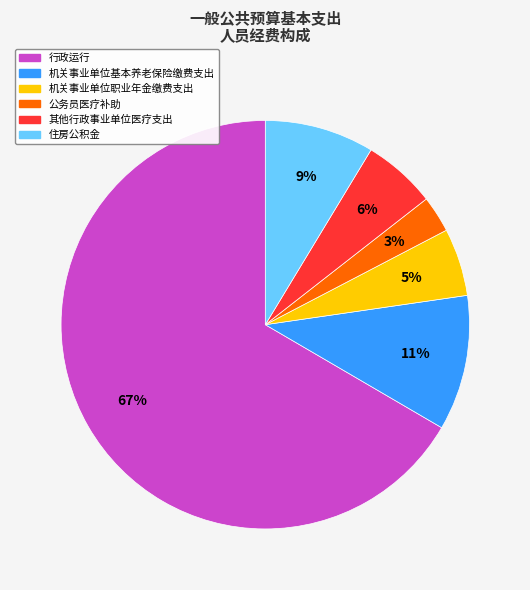

What percentage is the 机关事业单位职业年金缴费支出 slice, to the nearest percent?

5%